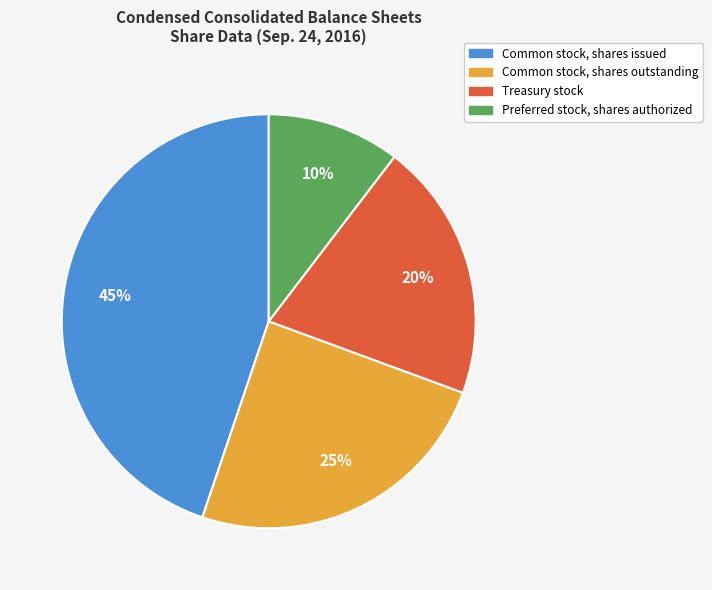

Approximately how many times larger is the value at Common stock, shares issued compared to Treasury stock?

2.2